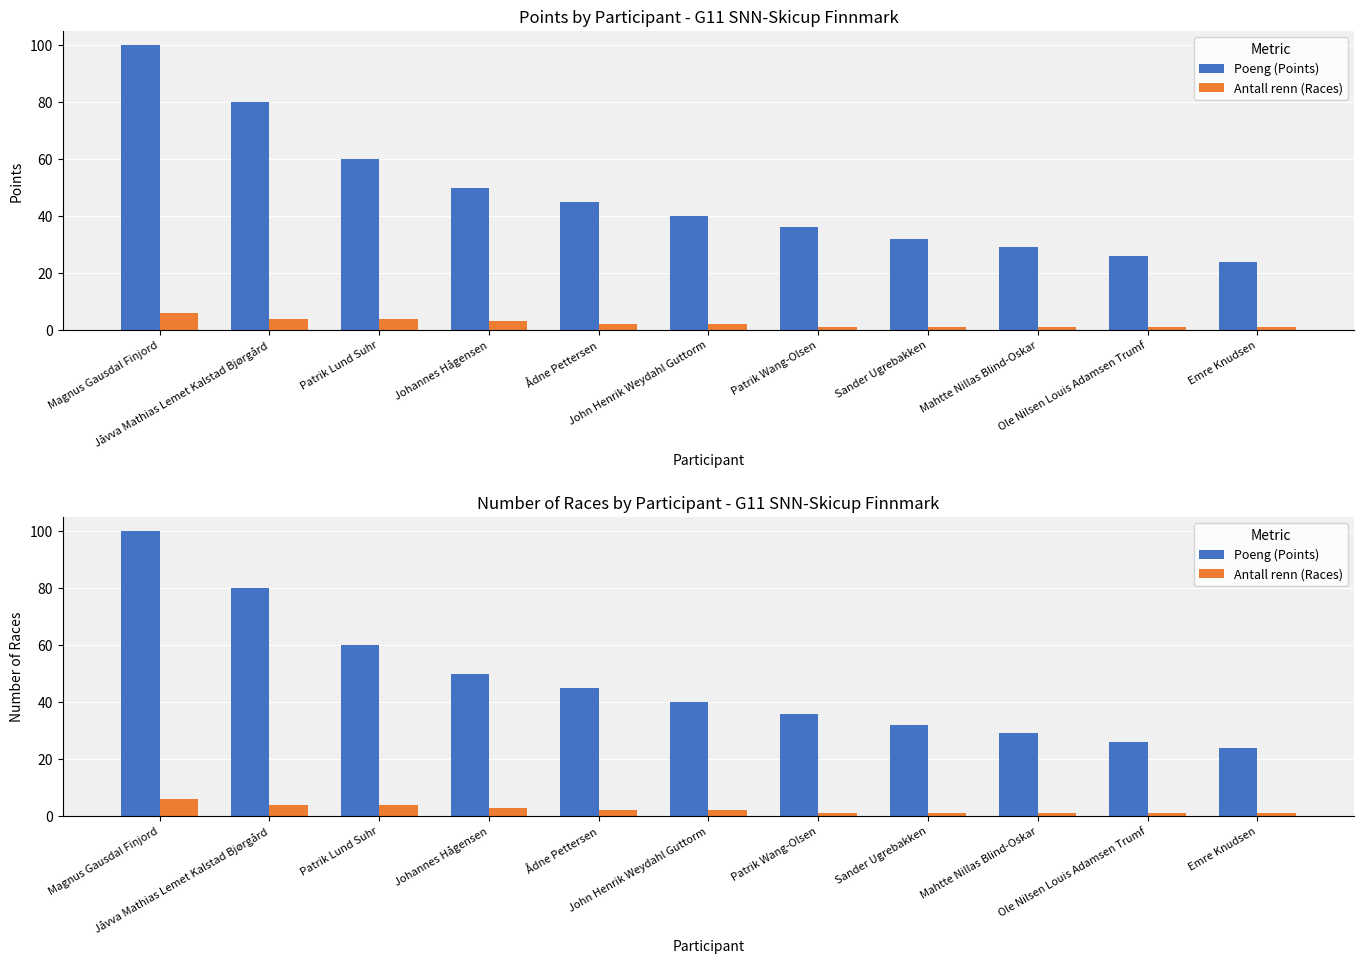

What position from the right is Emre Knudsen?

1